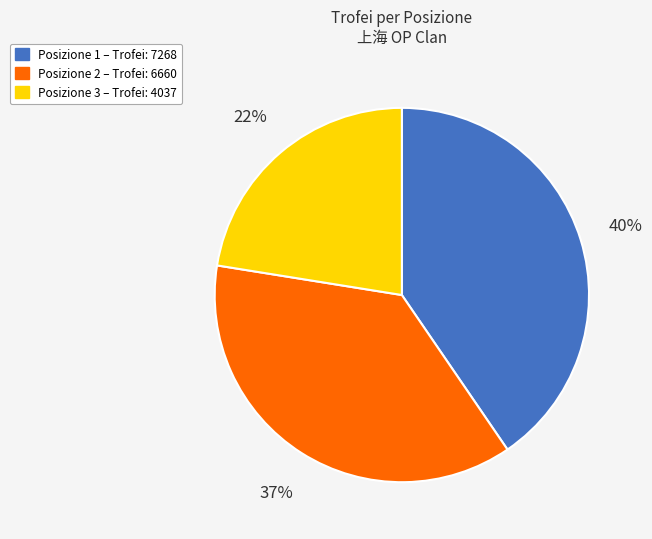

To the nearest percent, what is the average slice percentage?

33%